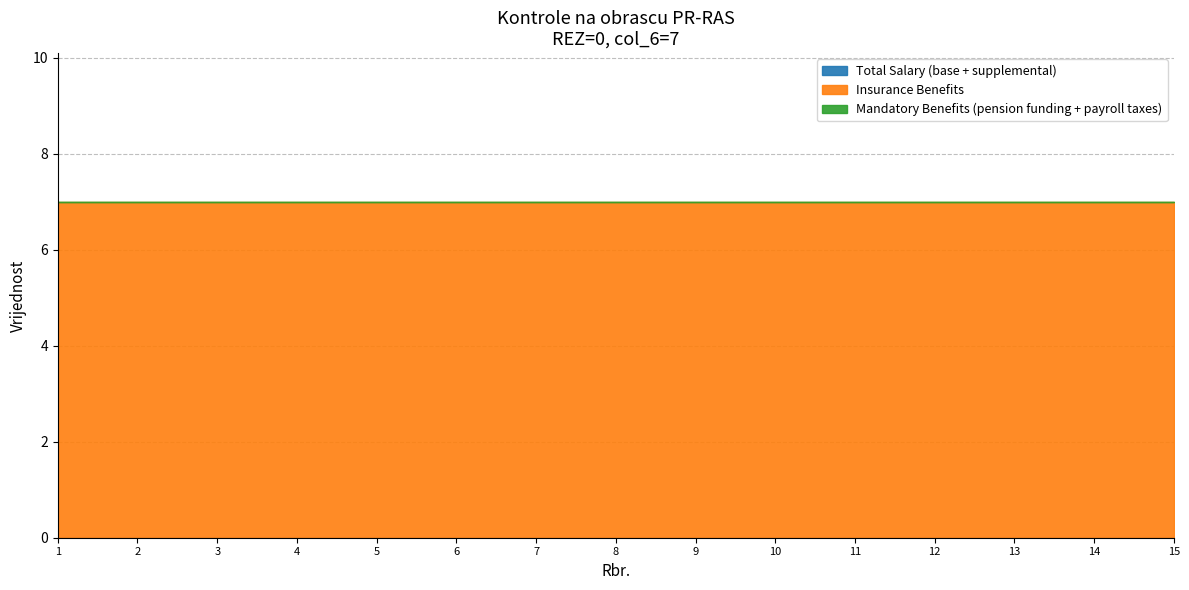

True or false: Total Salary (base + supplemental) and Insurance Benefits intersect in this chart.

False